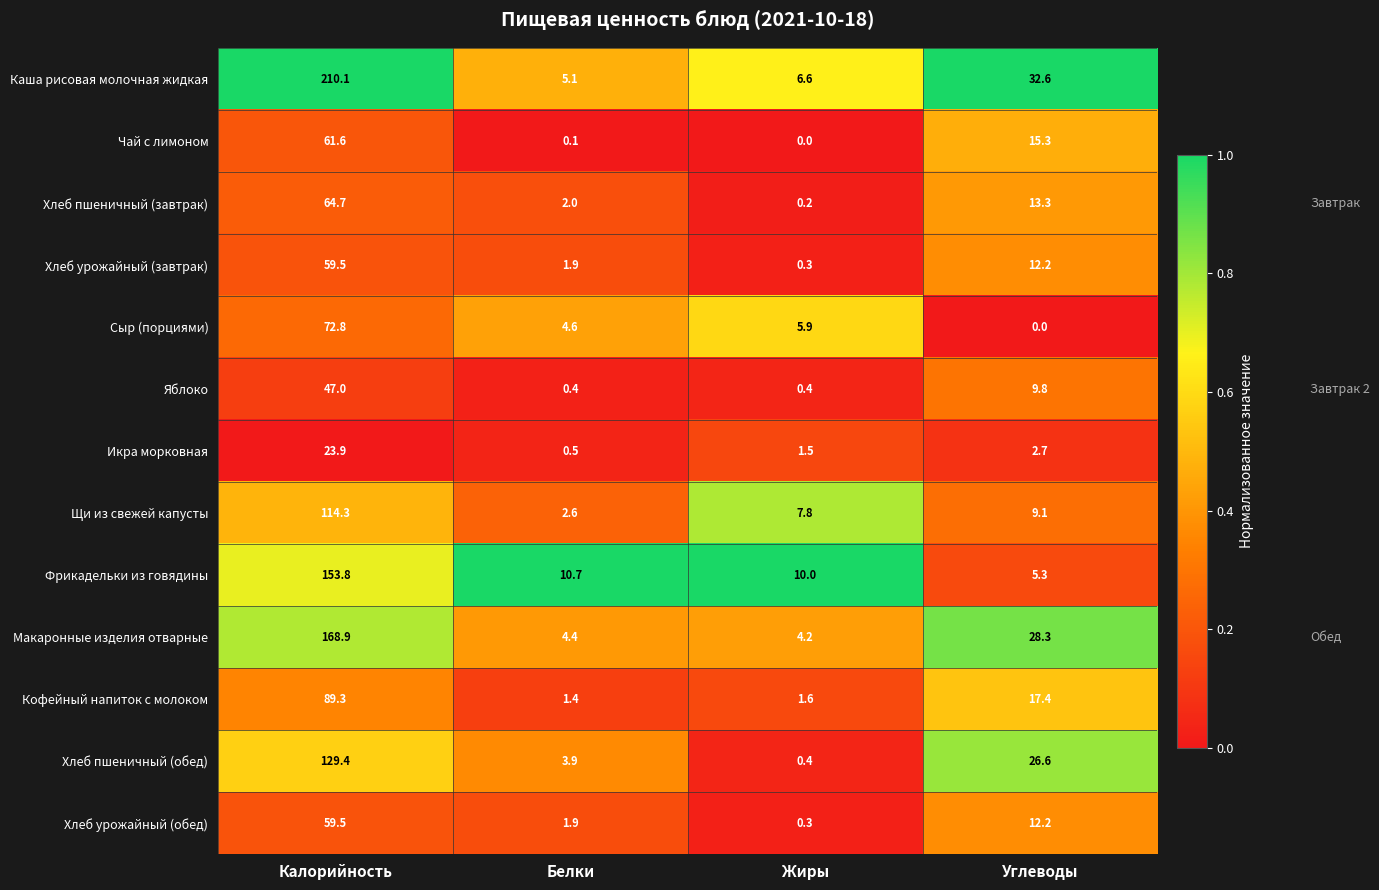

Read the Фрикадельки из говядины value at Углеводы.

5.3